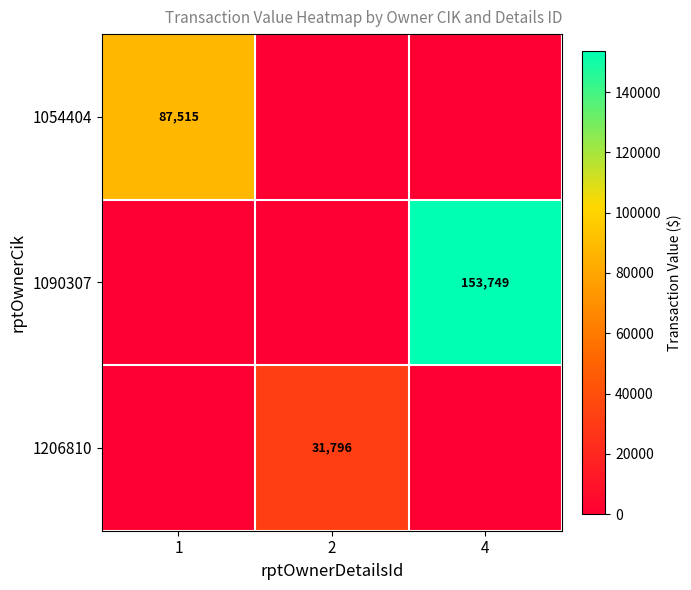

Is the value of 1090307 at 4 greater than the value of 1054404 at 1?

Yes